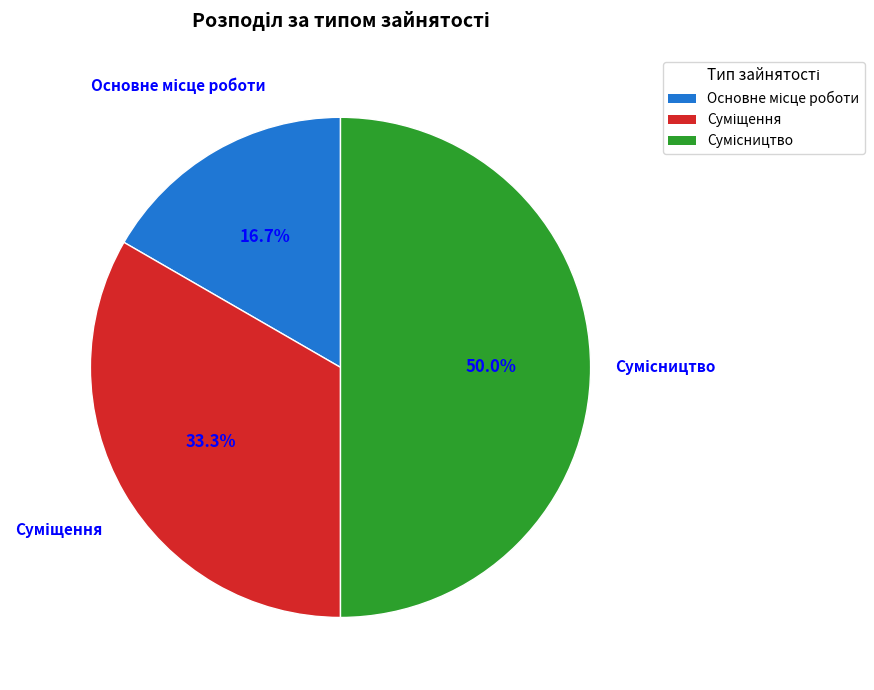

What is the ratio of the value at Основне місце роботи to the value at Суміщення?

0.5